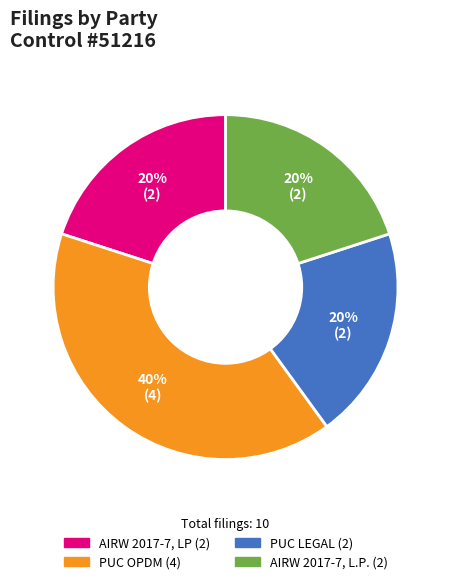

Is it true that AIRW 2017-7, L.P. is 20% of the pie?

True